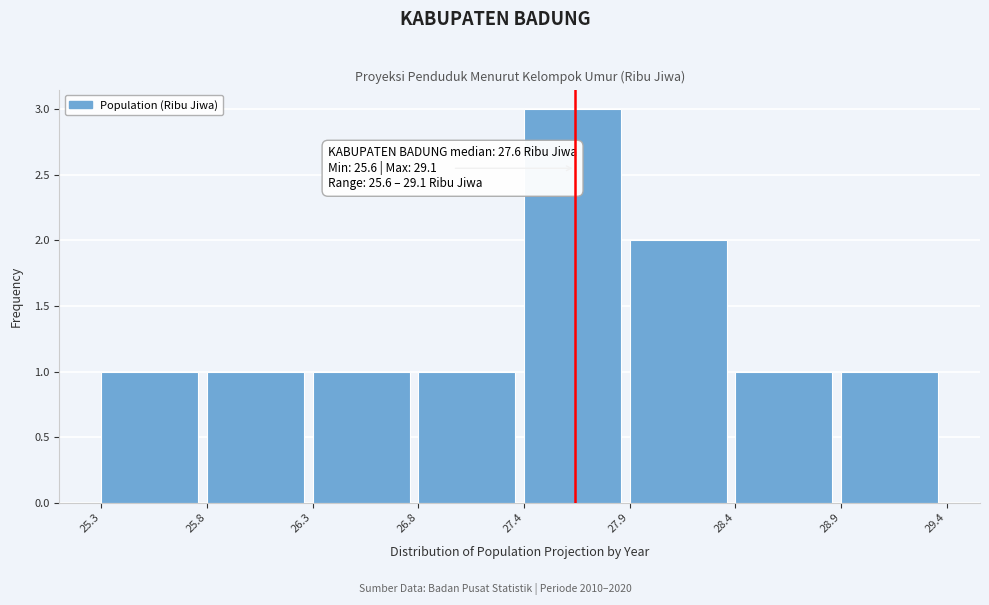

Reading left to right, transcribe all the data shown in this chart.

1	1	1	1	3	2	1	1